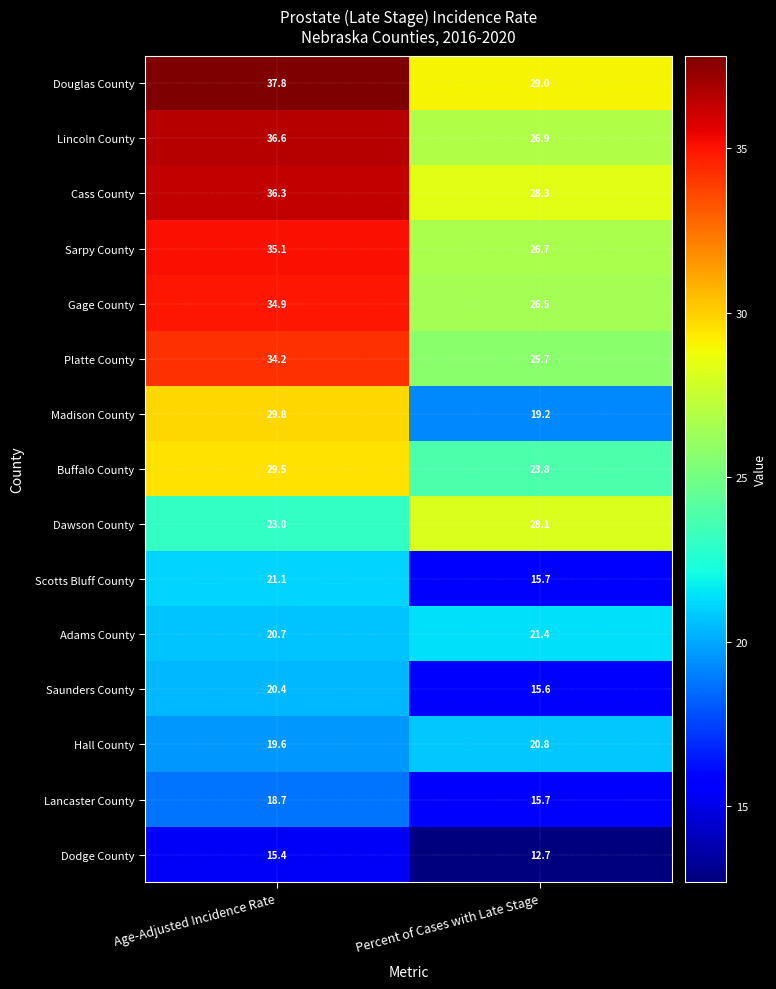

Which label corresponds to the smallest value in the chart?

Percent of Cases with Late Stage